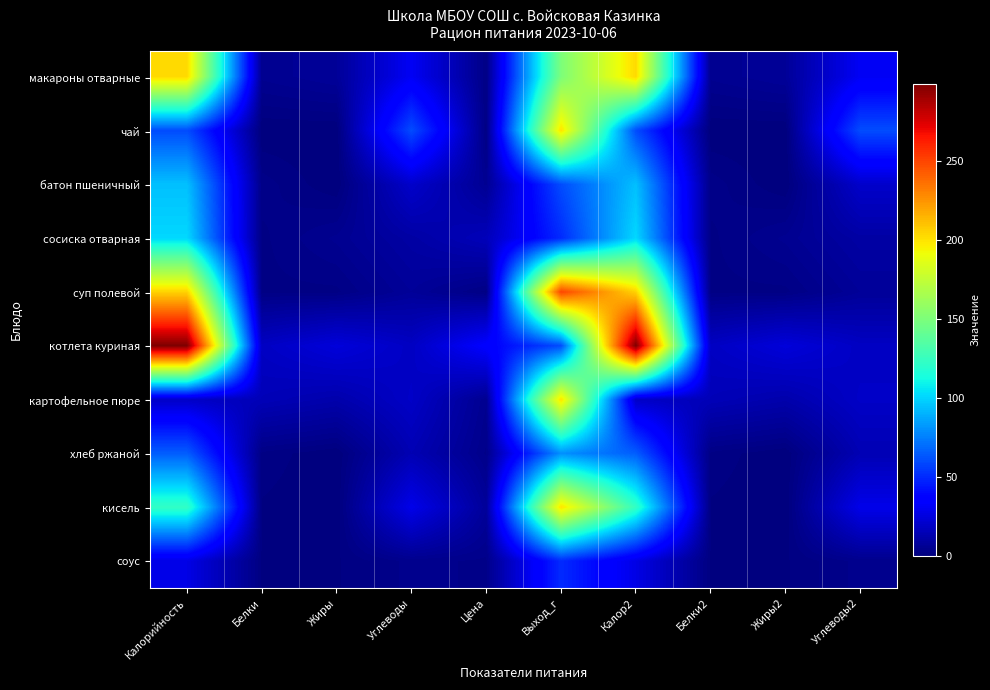

Rank the series by their maximum value, from lowest to highest.

соус, хлеб ржаной, батон пшеничный, сосиска отварная, чай, картофельное пюре, кисель, макароны отварные, суп полевой, котлета куриная